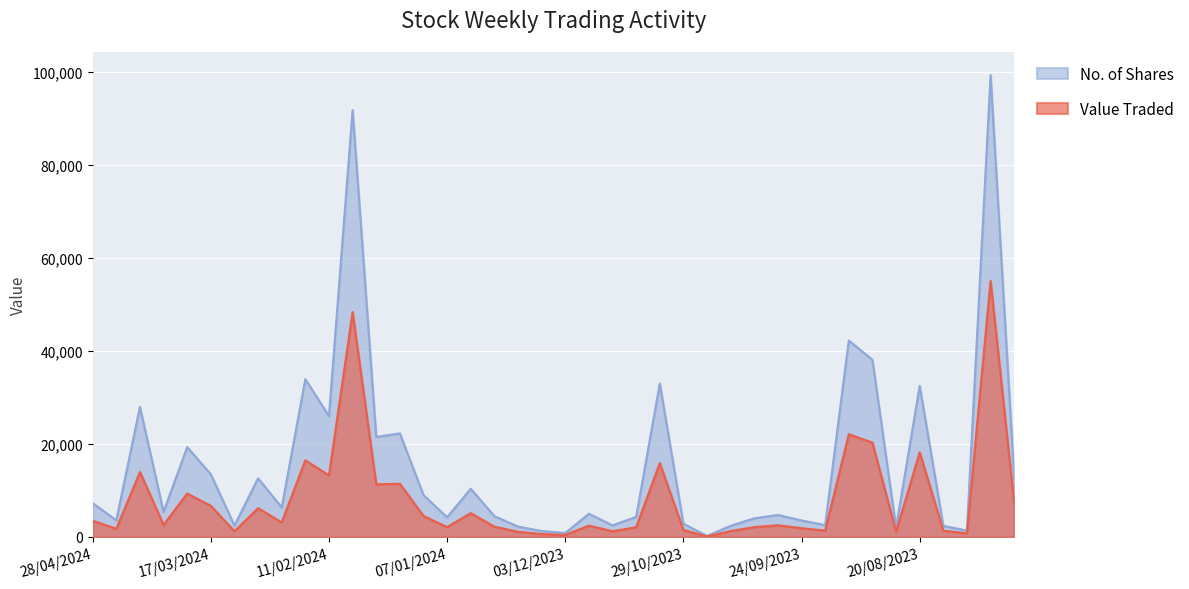

Rank the categories by Value Traded value from highest to lowest.

30/07/2023, 04/02/2024, 10/09/2023, 03/09/2023, 20/08/2023, 18/02/2024, 05/11/2023, 14/04/2024, 11/02/2024, 21/01/2024, 28/01/2024, 24/03/2024, 23/07/2023, 17/03/2024, 03/03/2024, 31/12/2023, 14/01/2024, 28/04/2024, 25/02/2024, 31/03/2024, 01/10/2023, 26/11/2023, 24/12/2023, 07/01/2024, 08/10/2023, 12/11/2023, 24/09/2023, 21/04/2024, 29/10/2023, 17/09/2023, 13/08/2023, 15/10/2023, 19/11/2023, 10/03/2024, 17/12/2023, 27/08/2023, 06/08/2023, 10/12/2023, 03/12/2023, 22/10/2023